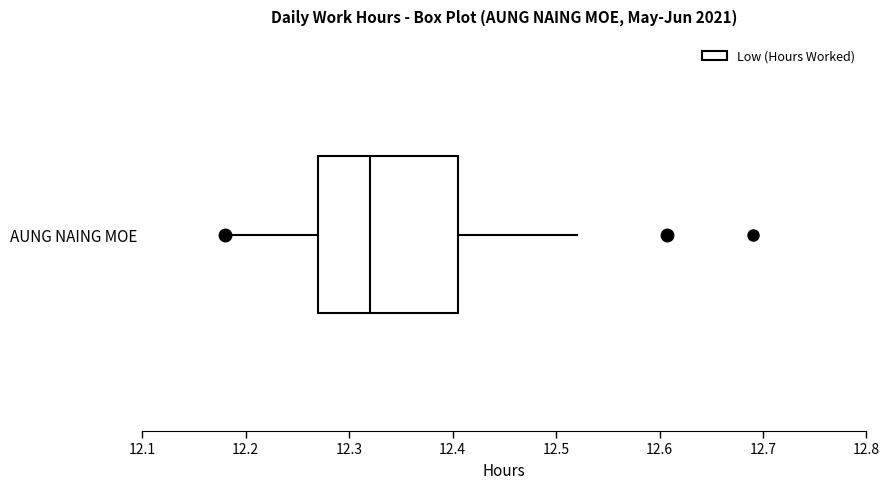

Transcribe this box plot: give where the median line is, the range the box spans, and where the two whiskers end, as read against the x-axis. The values are not printed on the chart, so give them approximately, as read against the axis.

median 12.32, box 12.27 to 12.41, whiskers 12.18 to 12.52